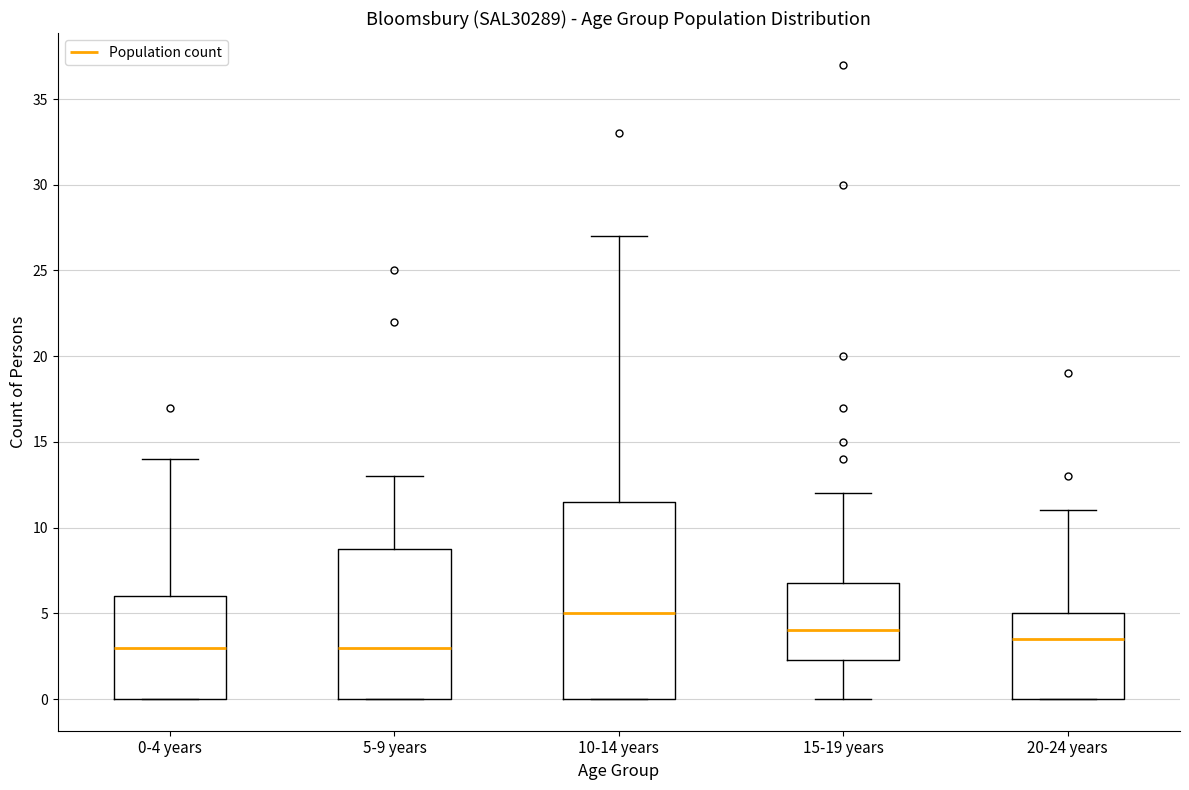

Reading left to right, read every box against the y-axis: the position of its median line, the range the box covers, and the ends of its whiskers. The values are not printed on the chart, so give them approximately, as read against the axis.

0-4 years: median 3.0, box 0.0 to 6.0, whiskers 0.0 to 14.0
5-9 years: median 3.0, box 0.0 to 9.0, whiskers 0.0 to 13.0
10-14 years: median 5.0, box 0.0 to 11.5, whiskers 0.0 to 27.0
15-19 years: median 4.0, box 2.5 to 7.0, whiskers 0.0 to 12.0
20-24 years: median 3.5, box 0.0 to 5.0, whiskers 0.0 to 11.0